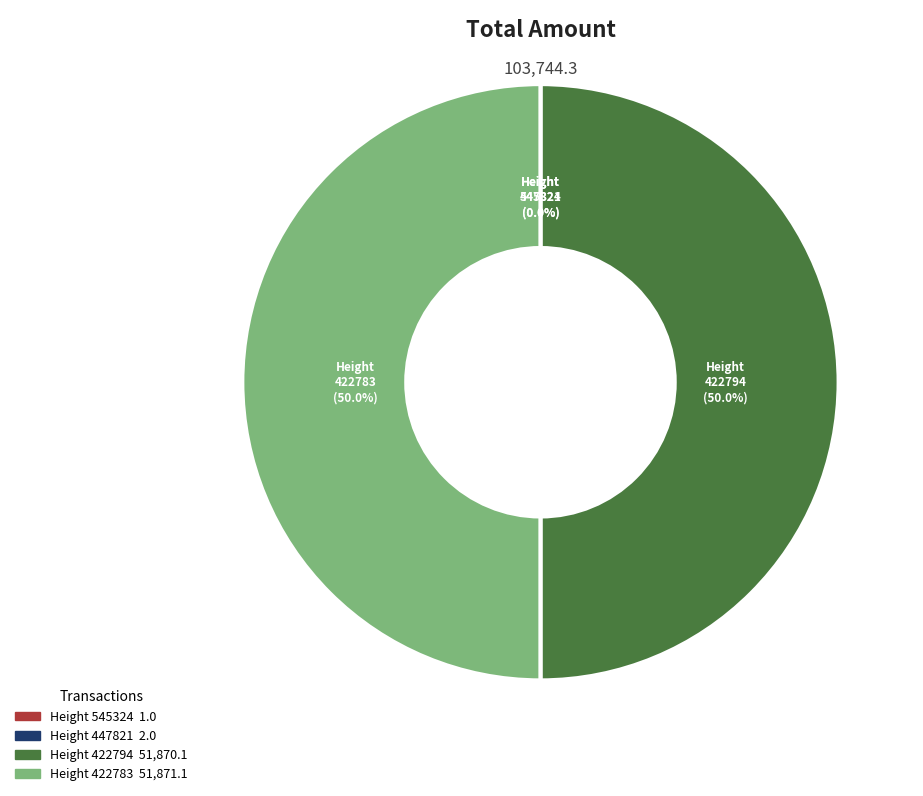

How many segments does this pie chart have?

4